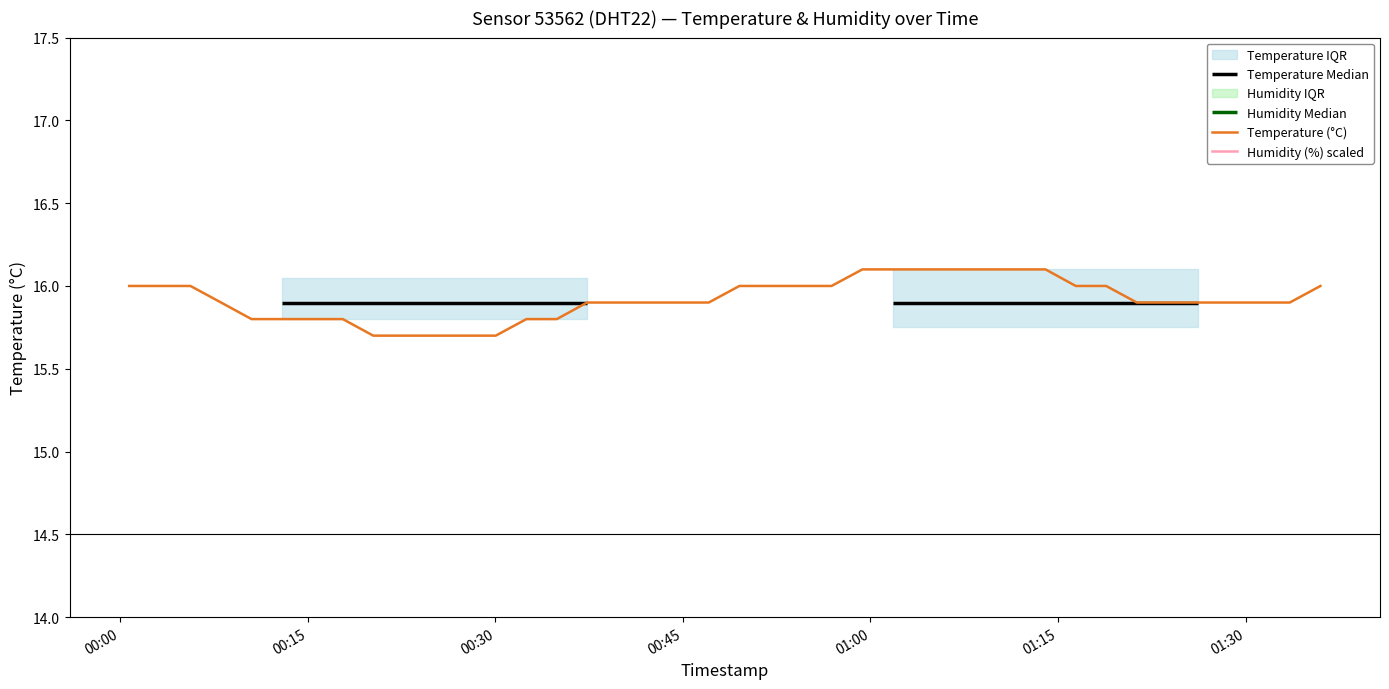

True or false: Temperature (°C) and Humidity (%) scaled cross at least once.

False